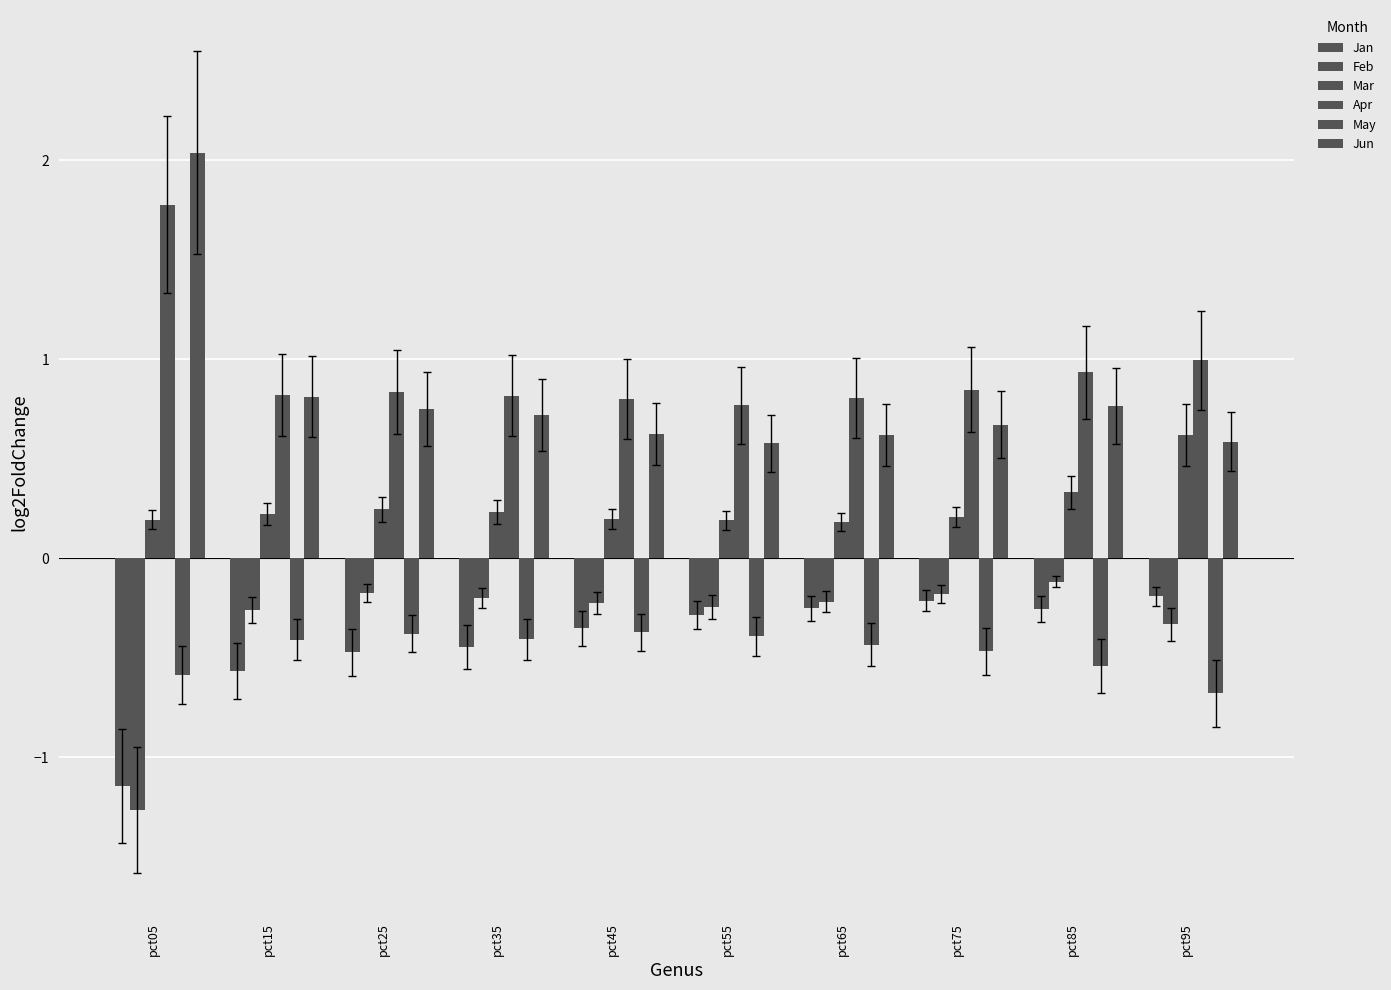

How many bars are there in total?

60